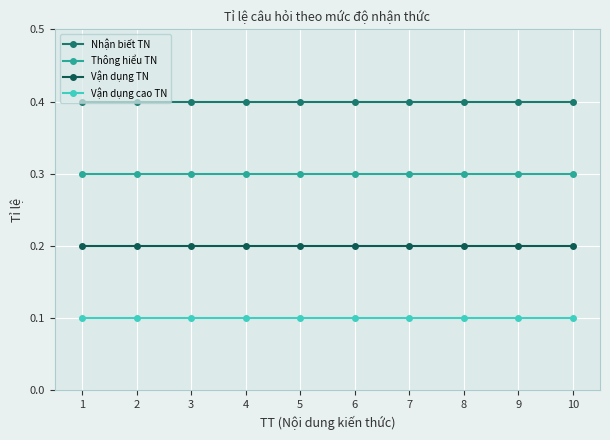

What are all the series names shown in the legend?

Nhận biết TN, Thông hiểu TN, Vận dụng TN, Vận dụng cao TN